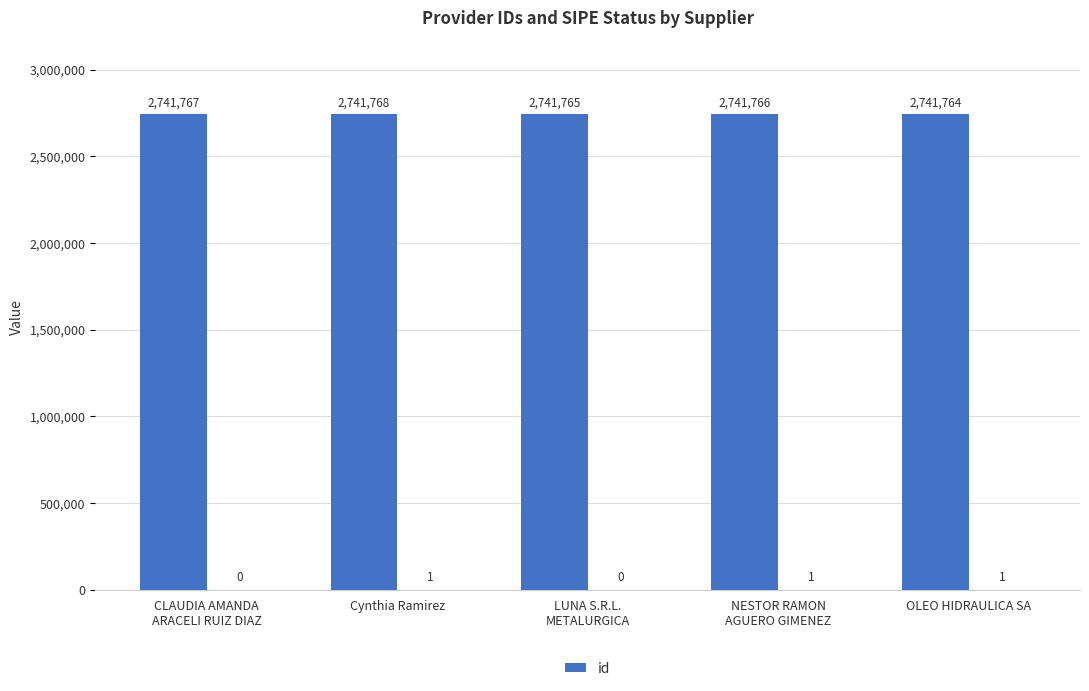

What is the value of the 4th bar from the left?

2741766